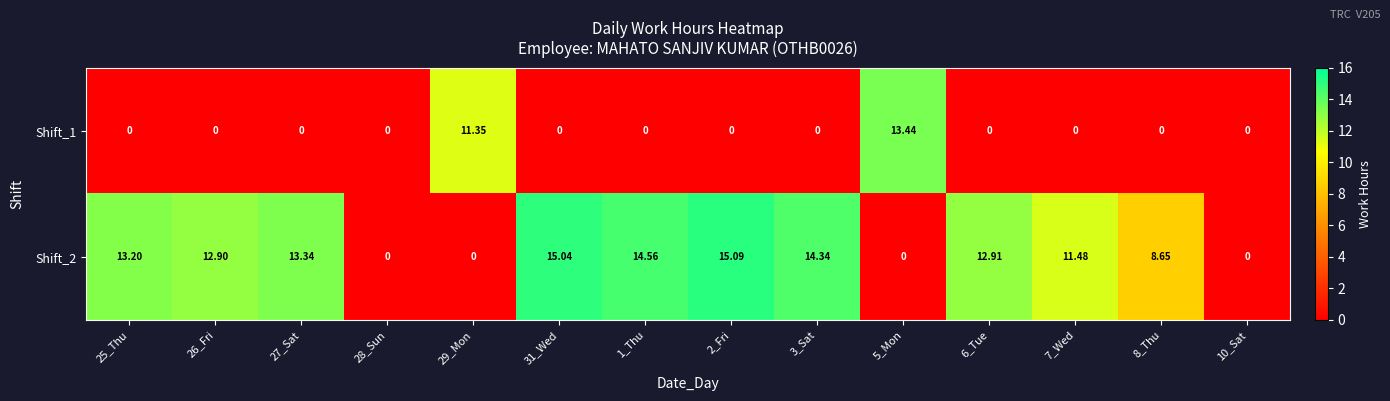

List the series in order of their overall mean, highest first.

Shift_2, Shift_1